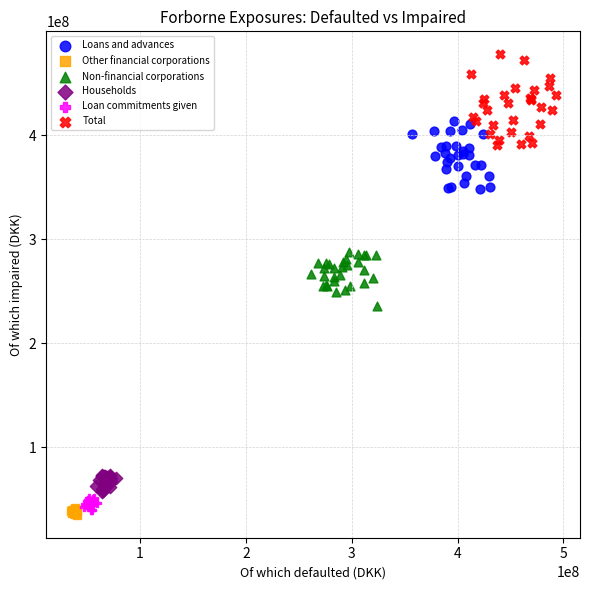

Which series contains the highest Y value?

Total